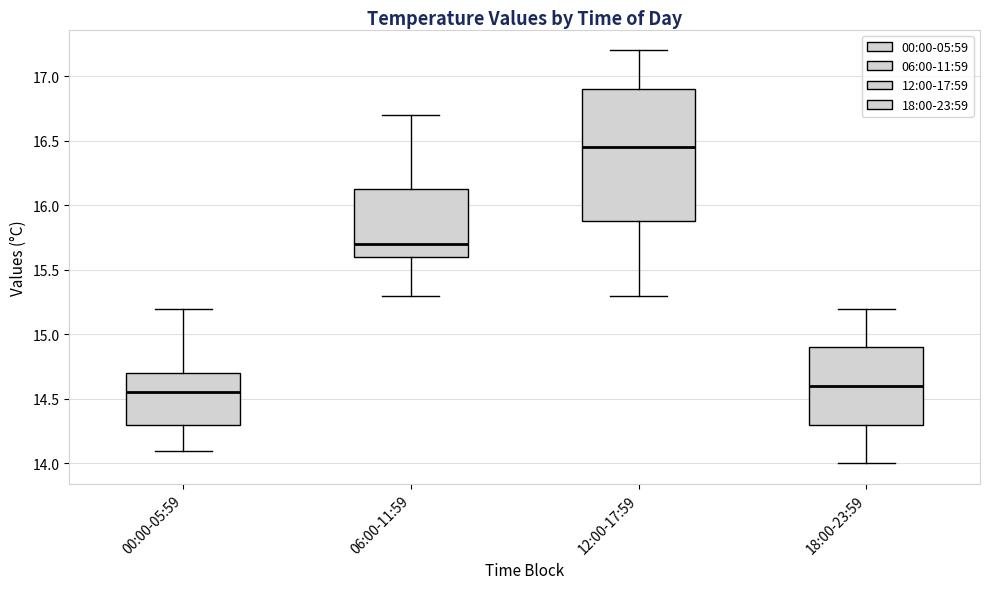

Which box is the tallest, from its lower edge to its upper edge?

12:00-17:59